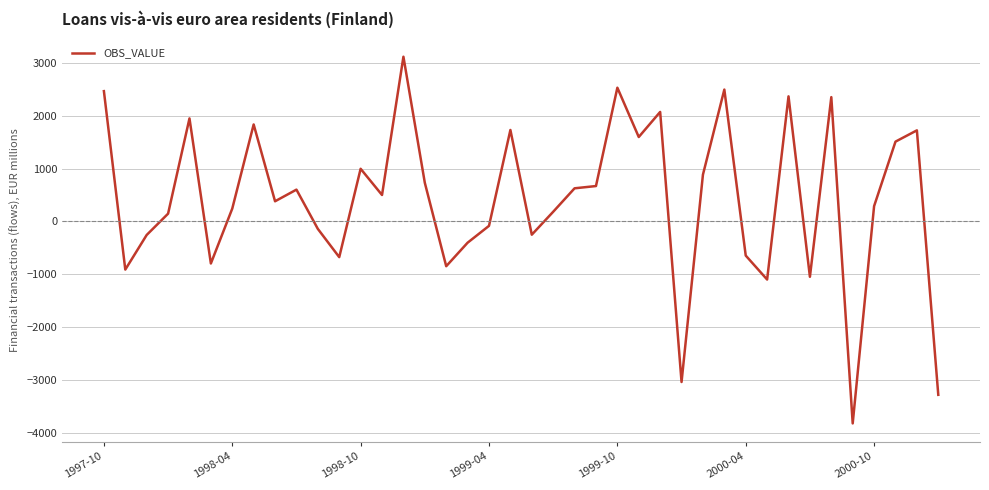

What is the minimum value shown in the chart?

-3817.8